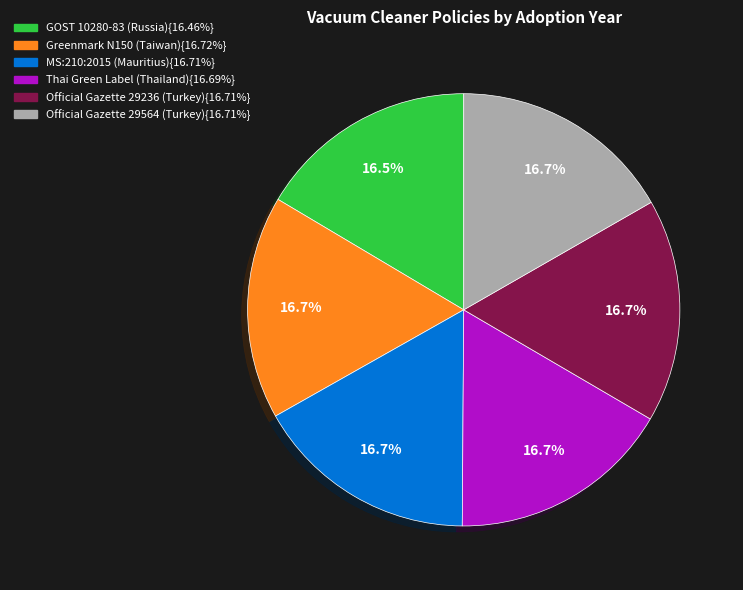

Is there any slice that represents more than half of the pie?

No